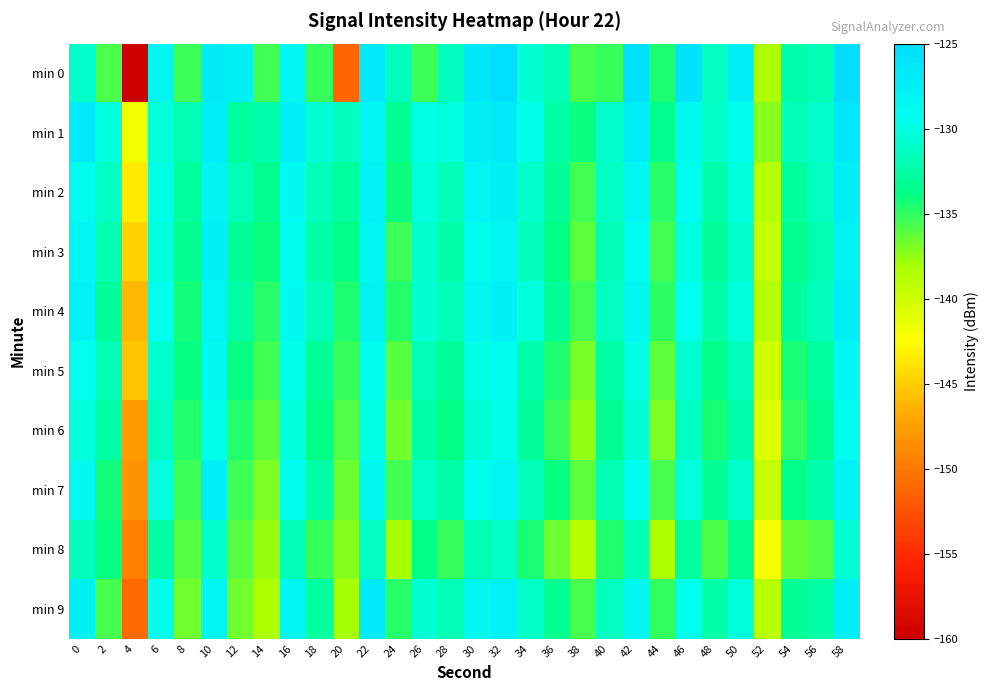

At which category is the sum across all series the highest?

58